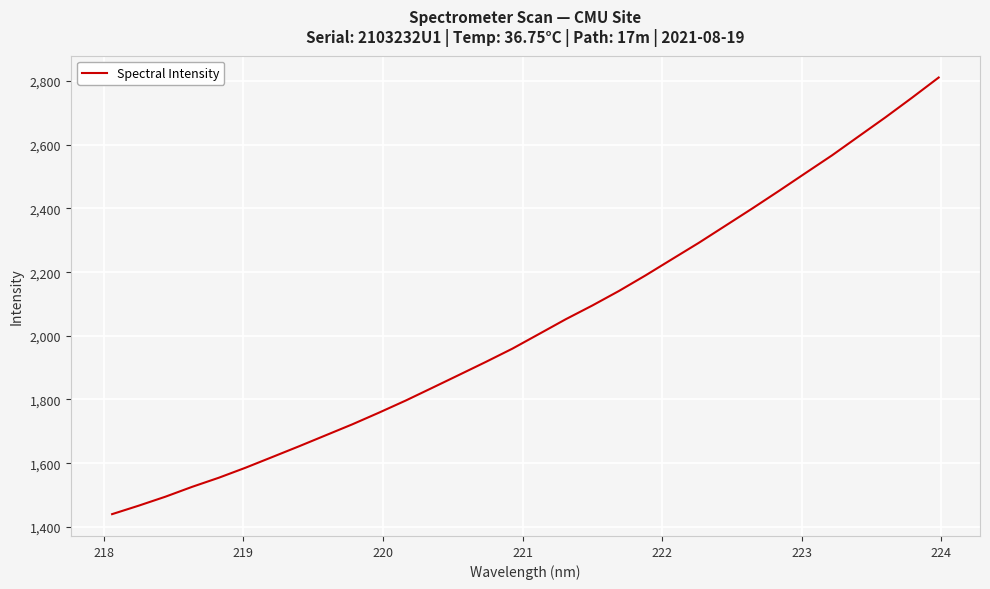

What is the smallest value displayed?

1439.9